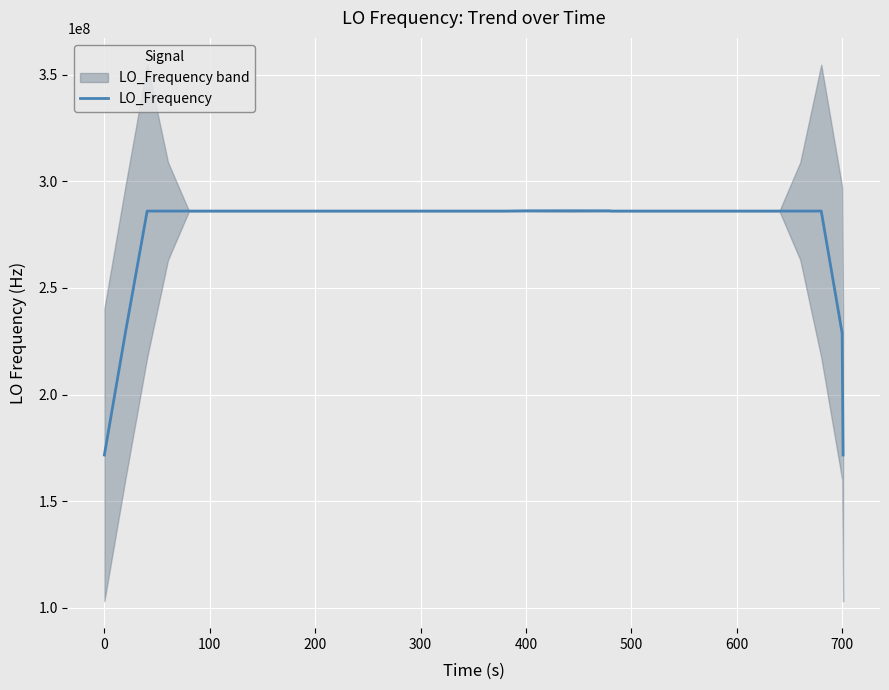

What is the maximum value for LO_Frequency?

286174142.6